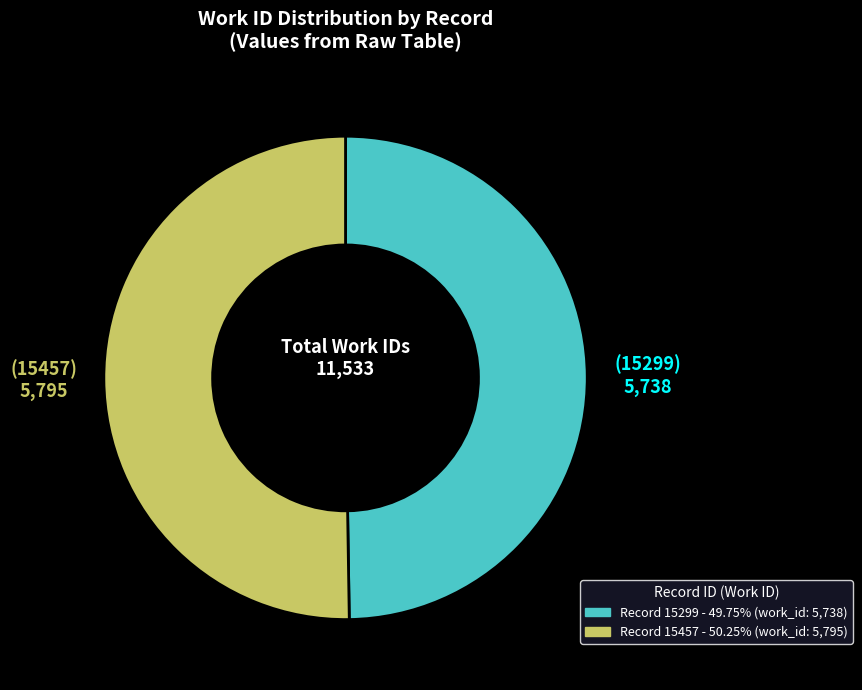

What is the smallest slice in the pie chart?

15299